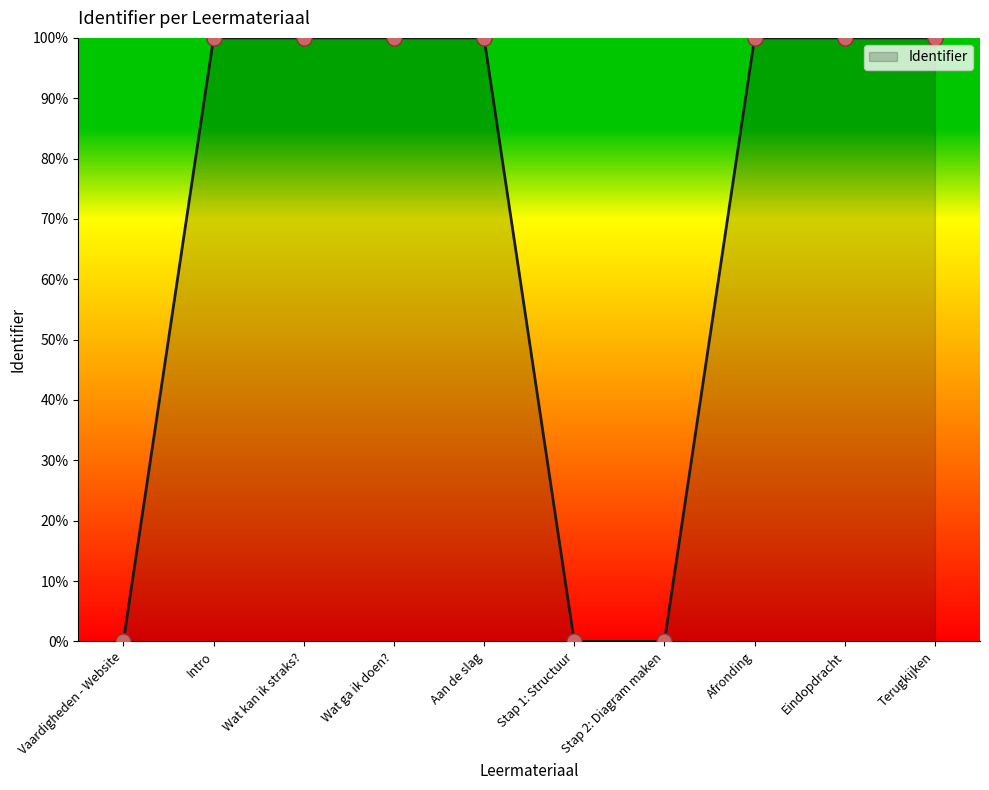

Which has a higher value, Stap 1: Structuur or Afronding?

Afronding